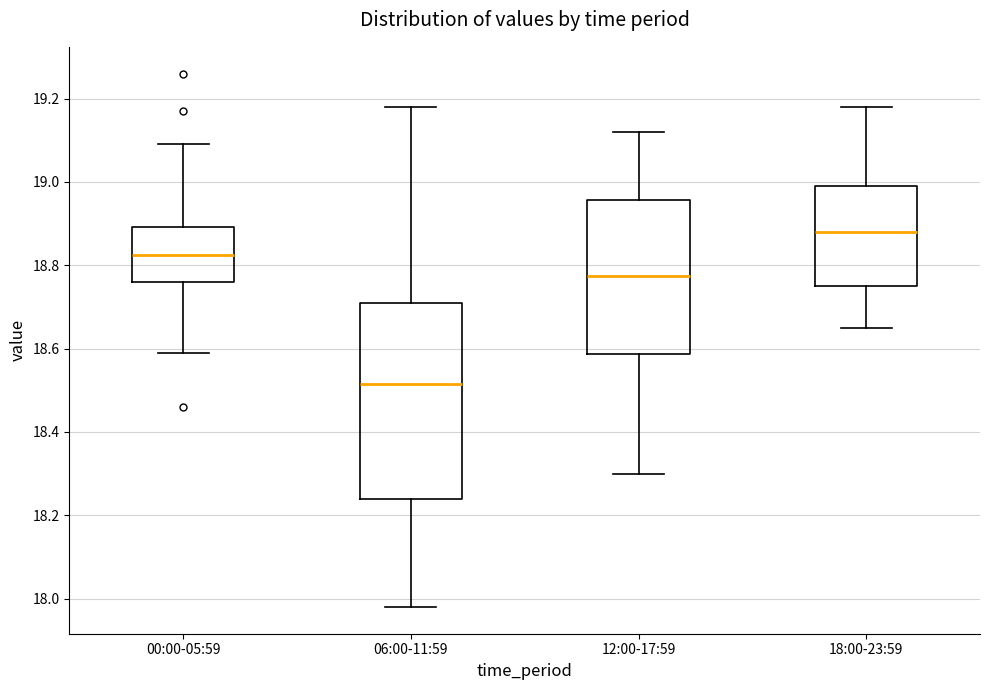

Which box is the tallest, from its lower edge to its upper edge?

06:00-11:59